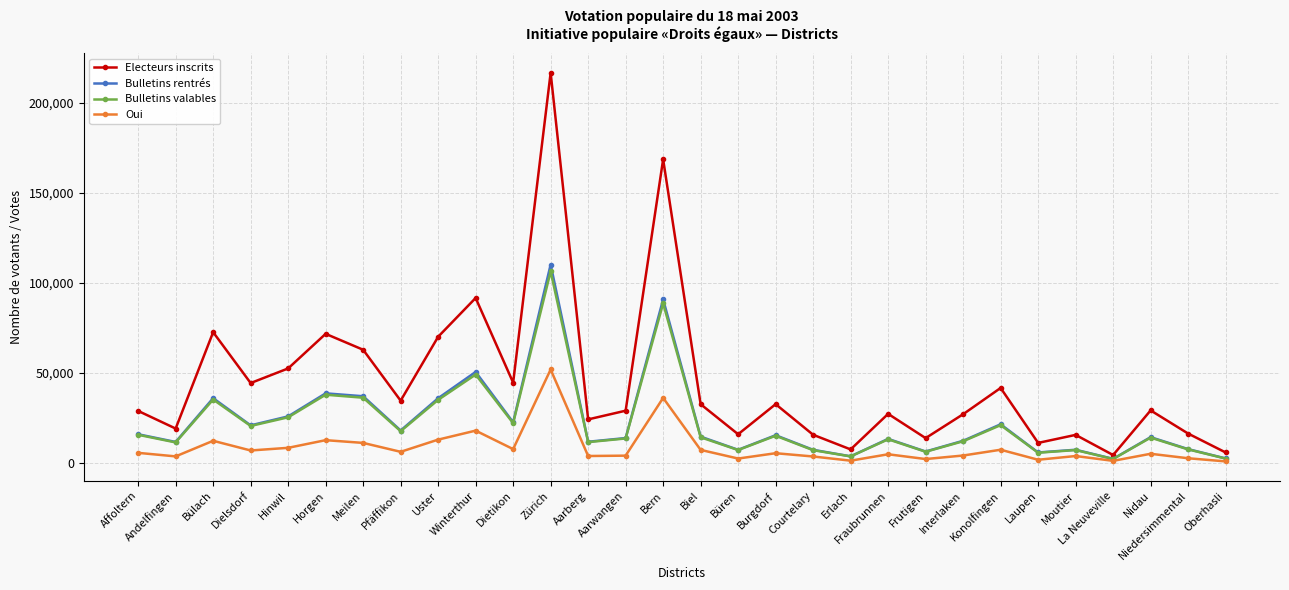

What is the approximate value of Bulletins rentrés at Aarwangen, to the nearest 100?

13600